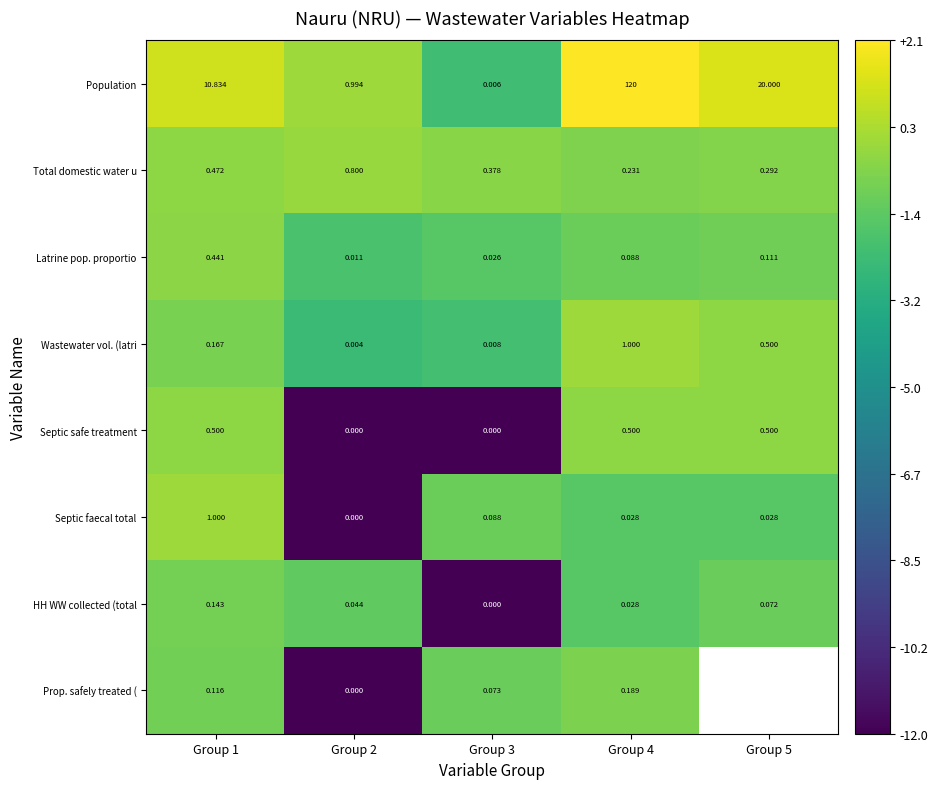

Is it true that Latrine pop. proportio equals -0.7 at Group 4?

False